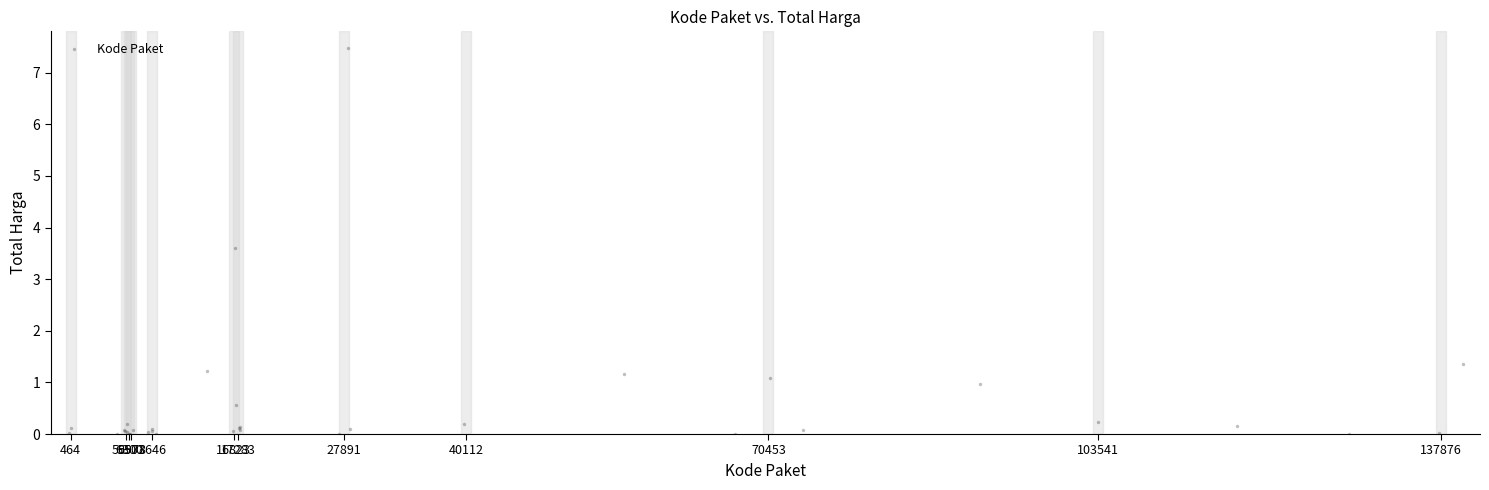

What Y value in the scatter plot is closest to 3?

3.6